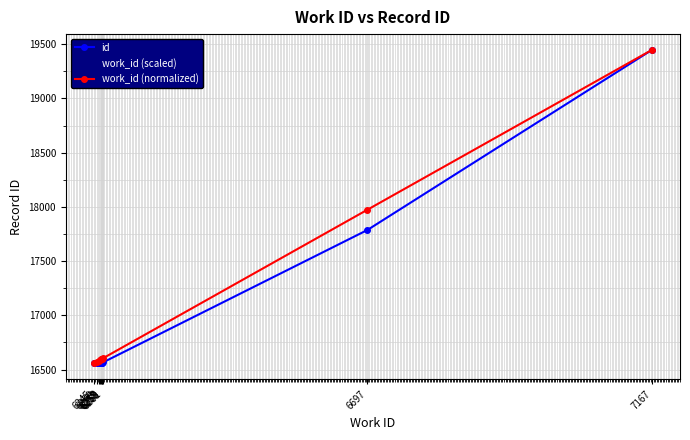

At which label does work_id (scaled) reach its minimum?

6253